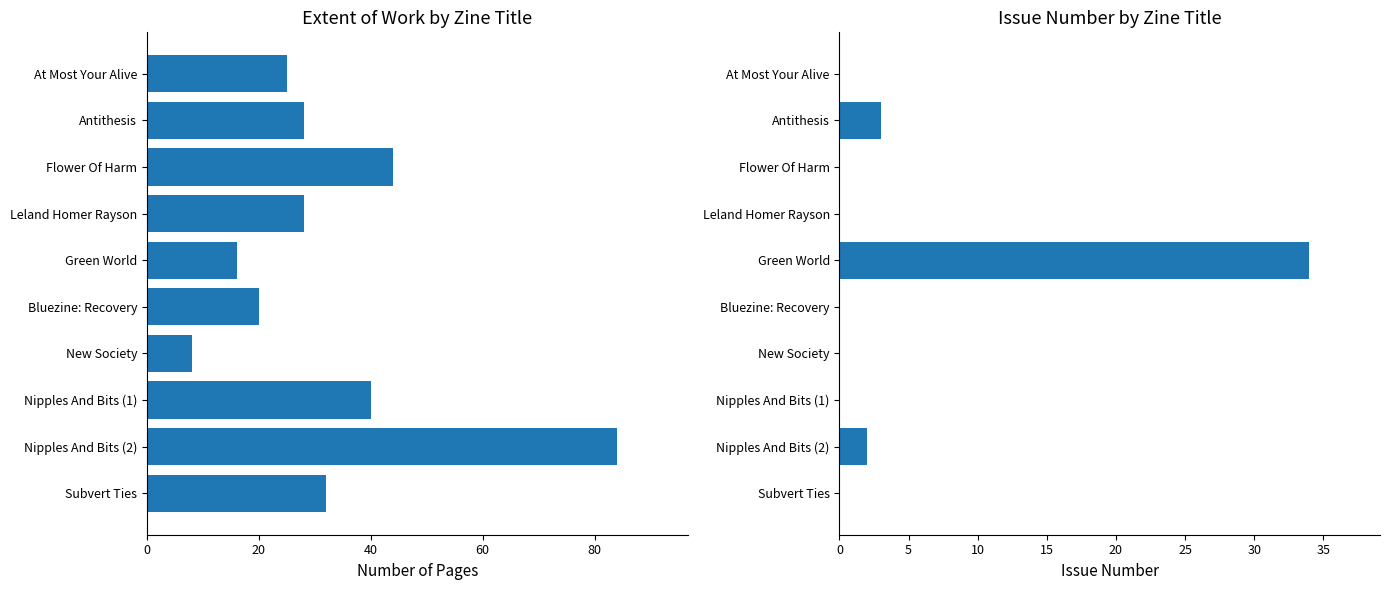

What are all the series names shown in the legend?

Extent of Work, Issue